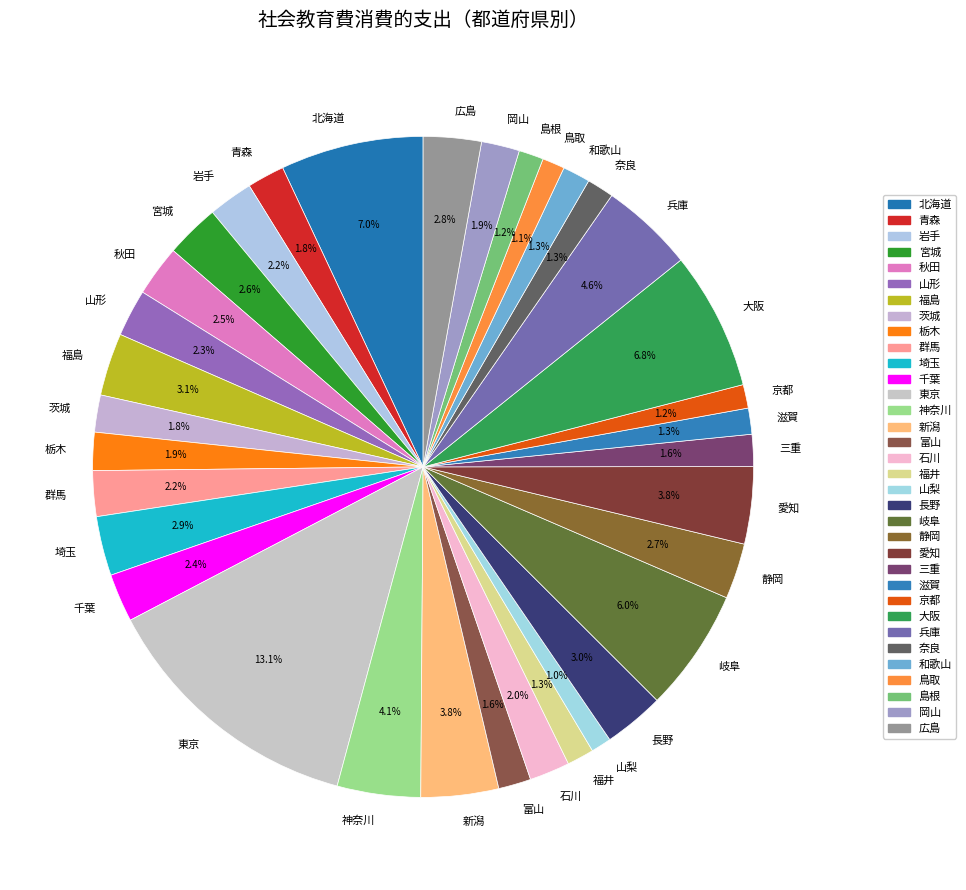

To the nearest percent, what percentage of the pie is 愛知?

4%